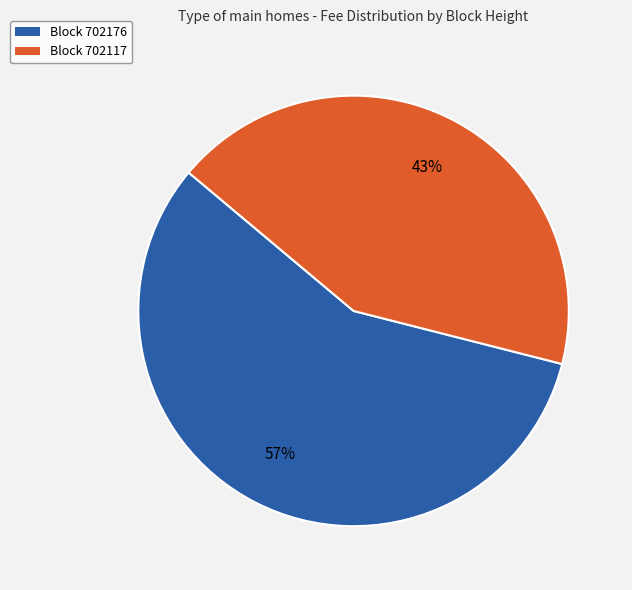

Which slice is the largest?

Block 702176